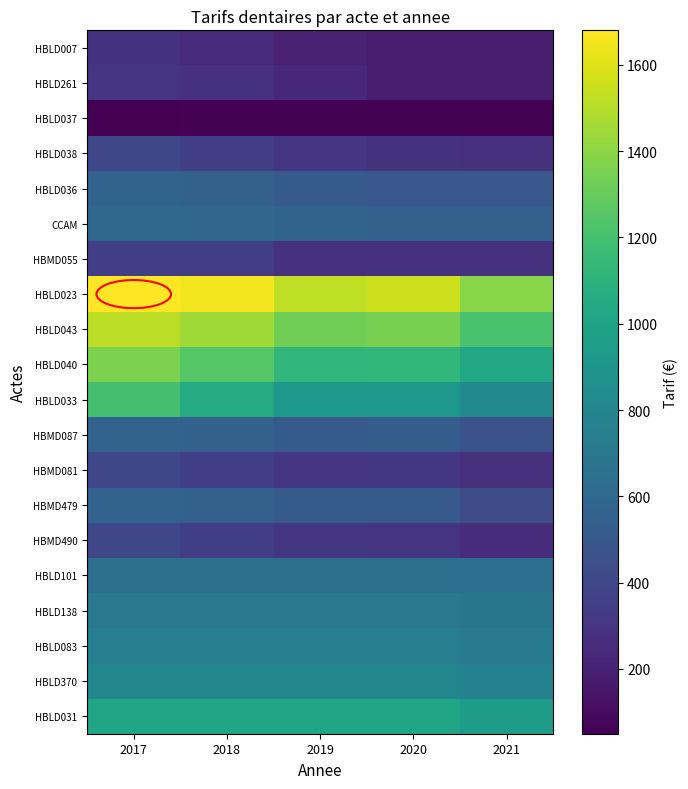

List the series in order of their peak value, highest first.

HBLD023, HBLD043, HBLD040, HBLD033, HBLD031, HBLD370, HBLD083, HBLD138, HBLD101, CCAM, HBLD036, HBMD087, HBMD479, HBLD038, HBMD081, HBMD490, HBMD055, HBLD261, HBLD007, HBLD037